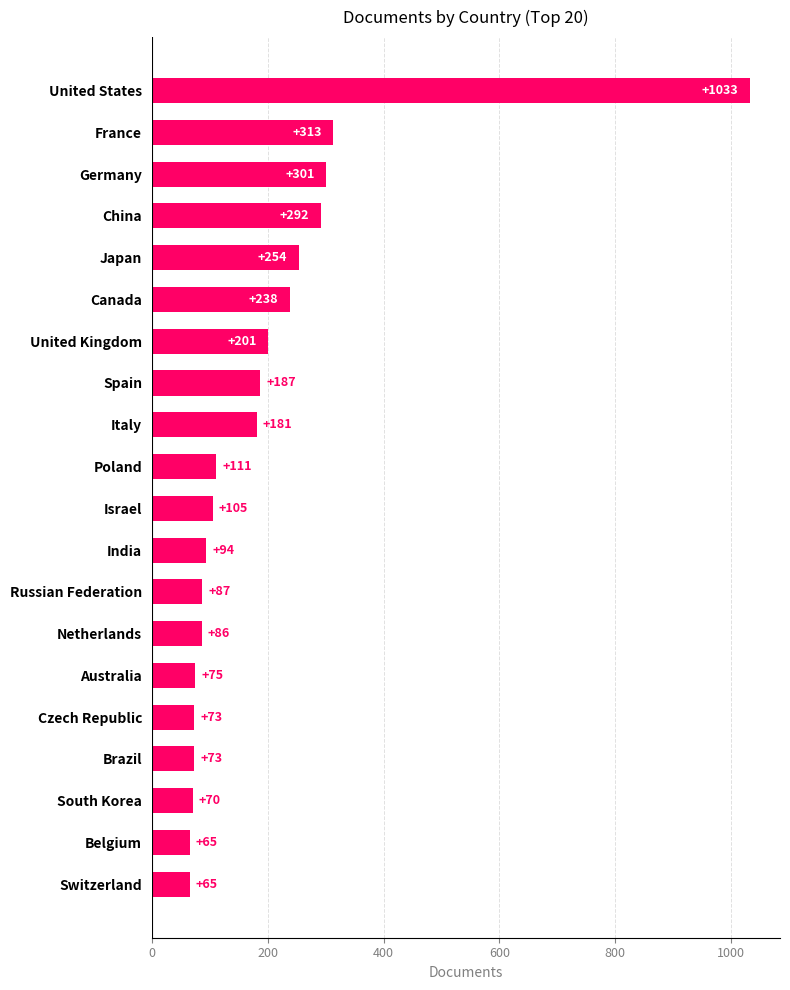

Which category has the highest value across all series?

United States